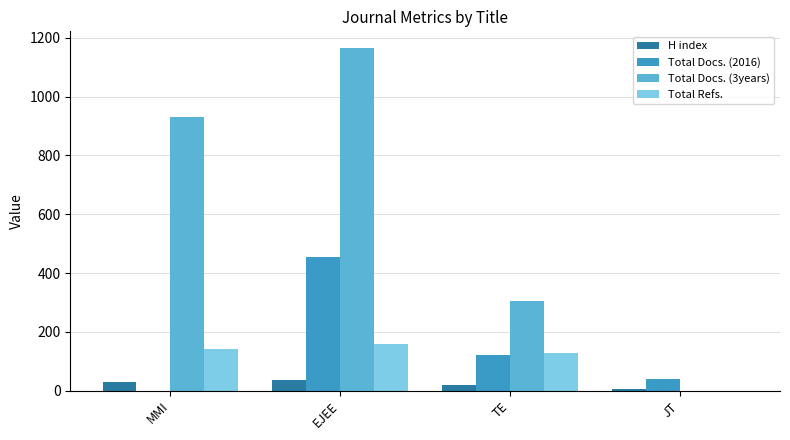

What is the spread (max minus min) of values at JT?

40